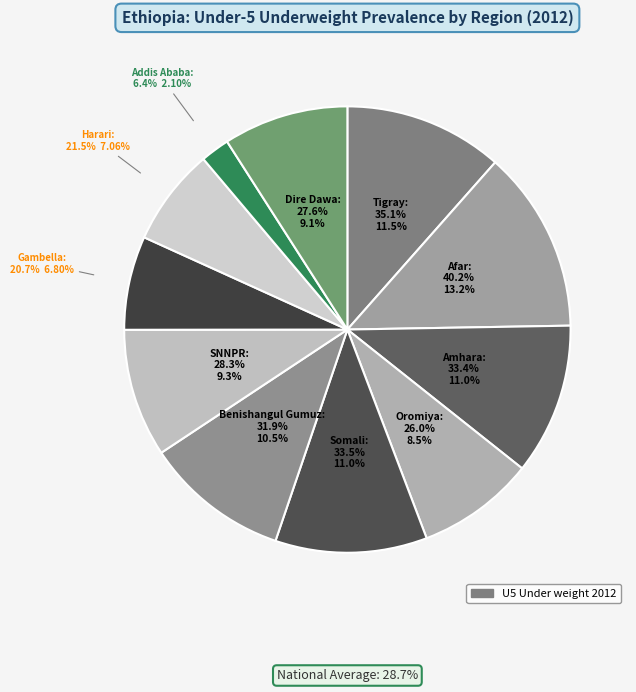

How many slices are in this pie chart?

11